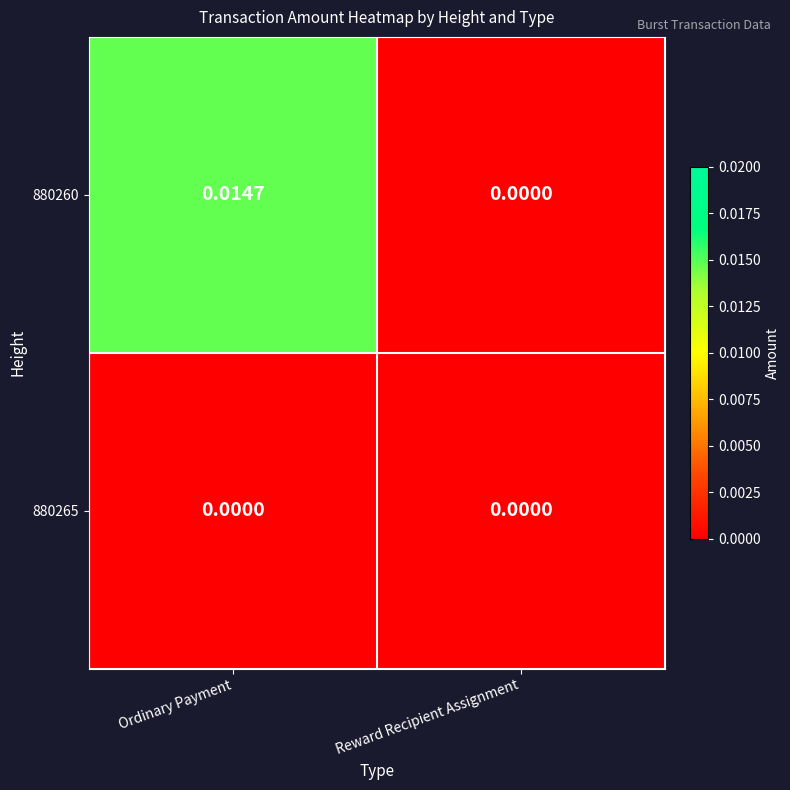

Between Ordinary Payment and Reward Recipient Assignment, which series saw the biggest shift?

880260